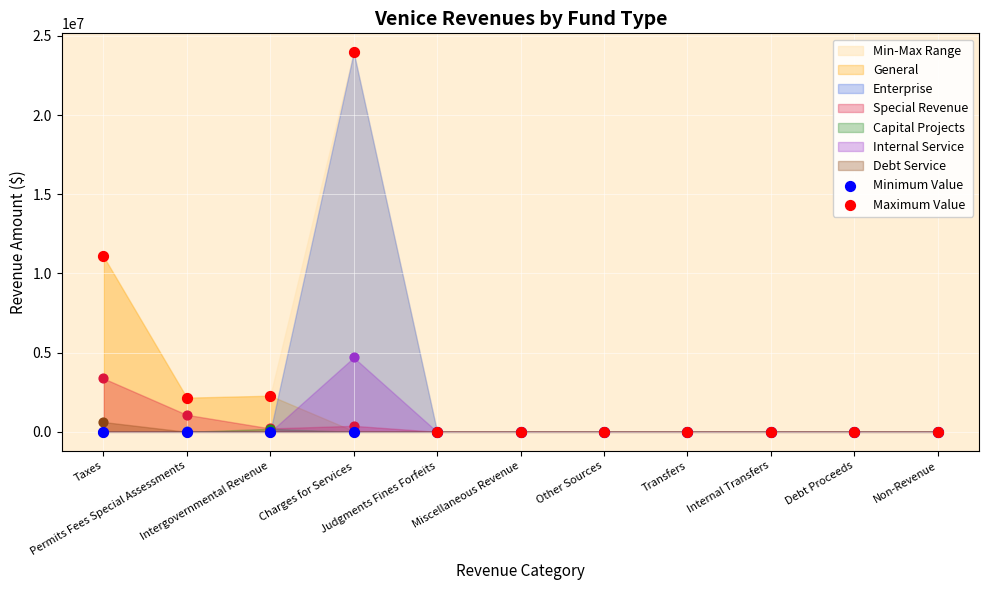

Which series has the largest total across all categories?

Maximum Value